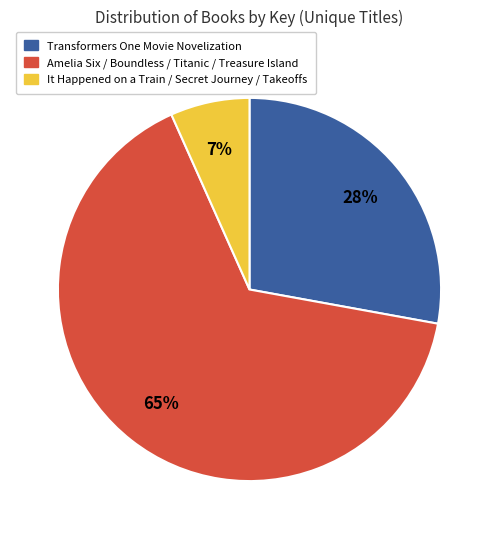

Is the sum of Transformers One Movie Novelization and Amelia Six / Boundless / Titanic / Treasure Island greater than half?

Yes